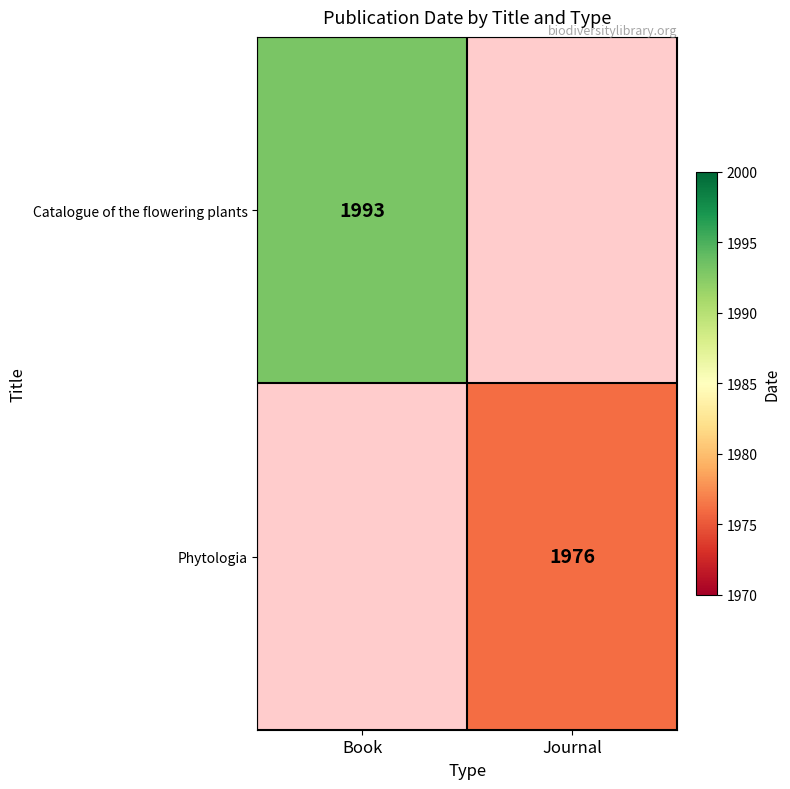

Rank the series by their average value, from highest to lowest.

Catalogue of the flowering plants, Phytologia